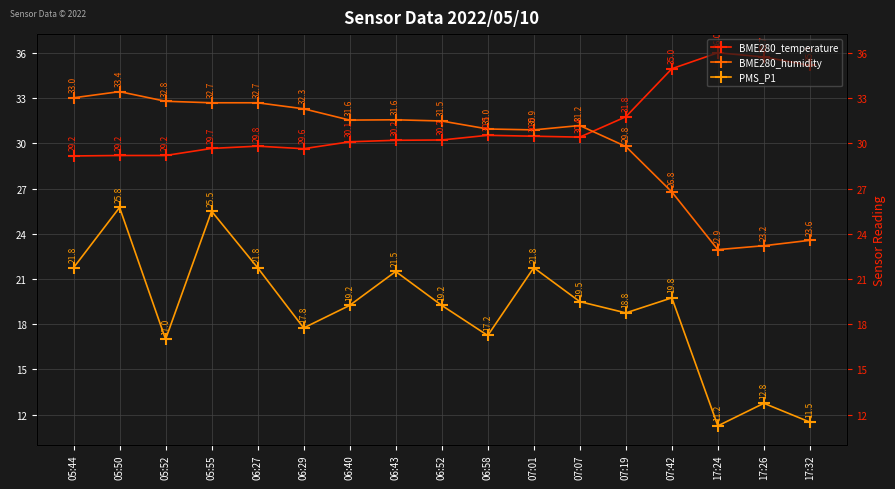

True or false: BME280_temperature has more than 0 interior local peaks.

True